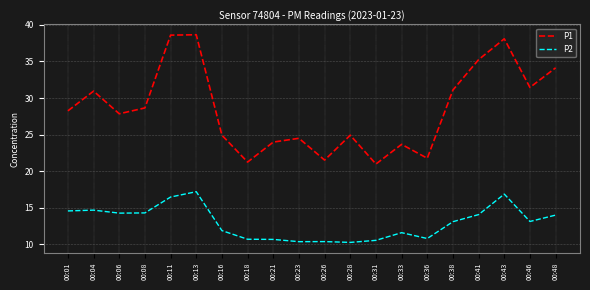

Where is P1 nearest to the value 29?

00:08